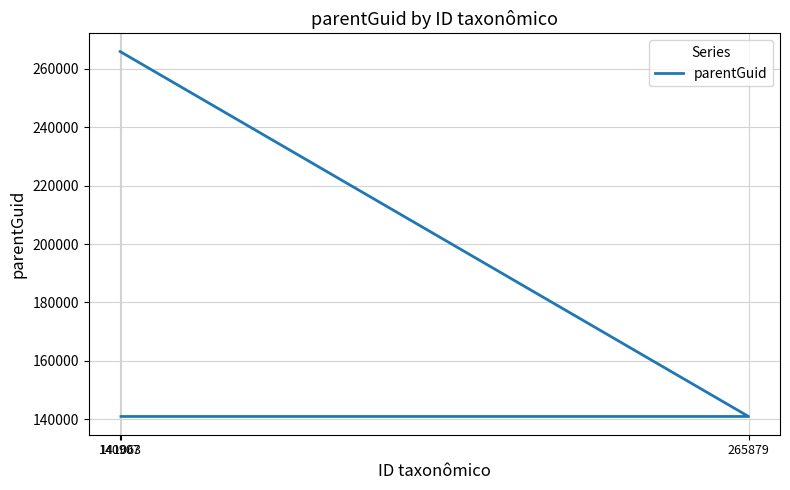

Which category has the highest value across all series?

140907